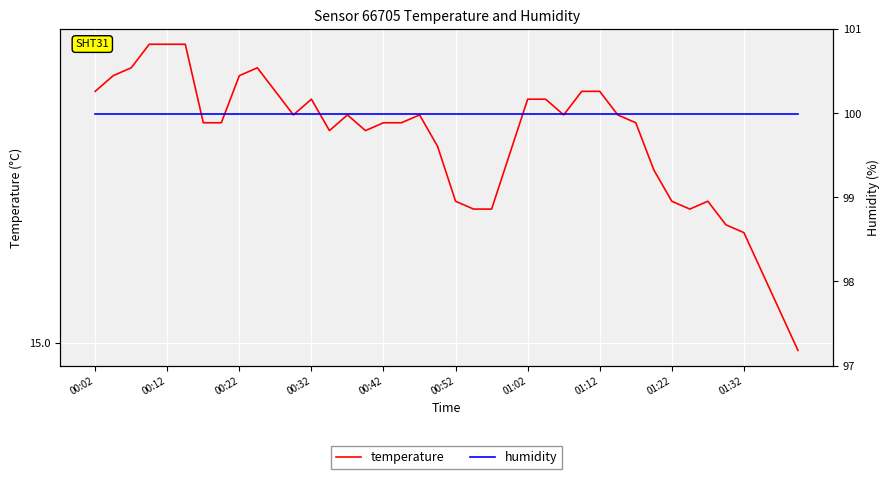

What is the maximum value for humidity?

100.0